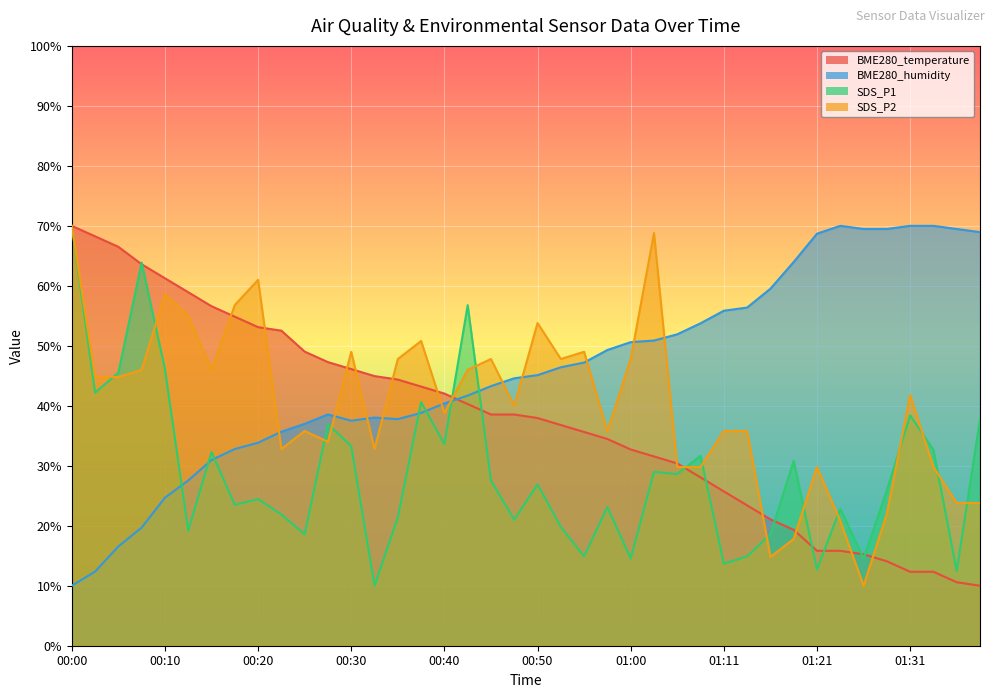

At which category does SDS_P2 reach its first local valley?

00:15